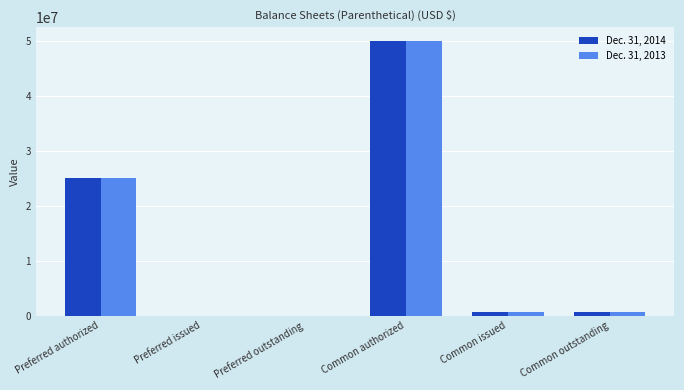

True or false: Dec. 31, 2014 has a value of 708000 at Common issued.

True